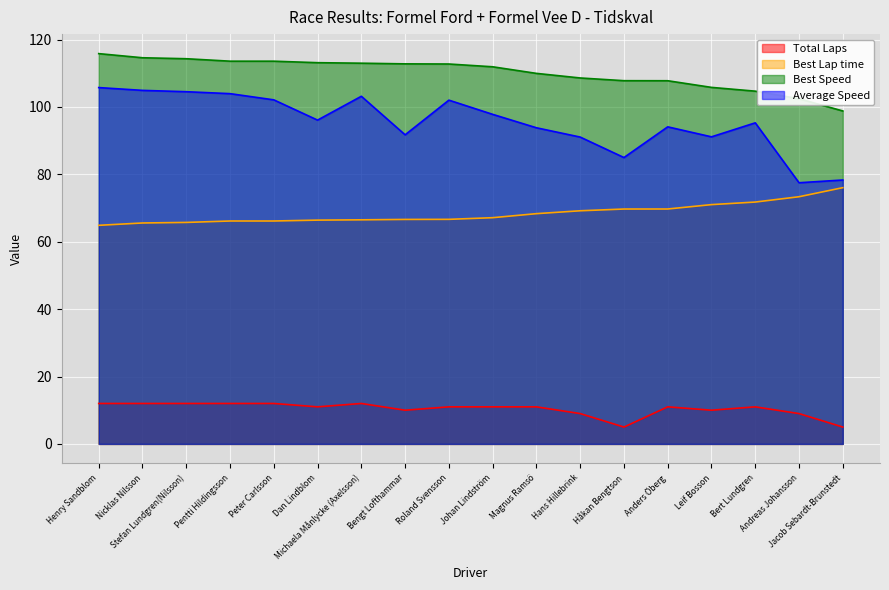

At how many categories does at least one series exceed 109?

11